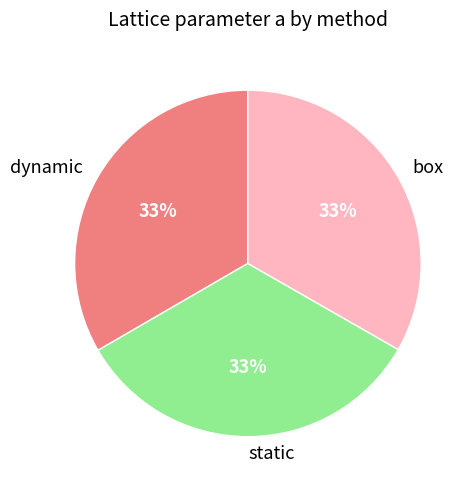

To the nearest percent, what is the average slice percentage?

33%